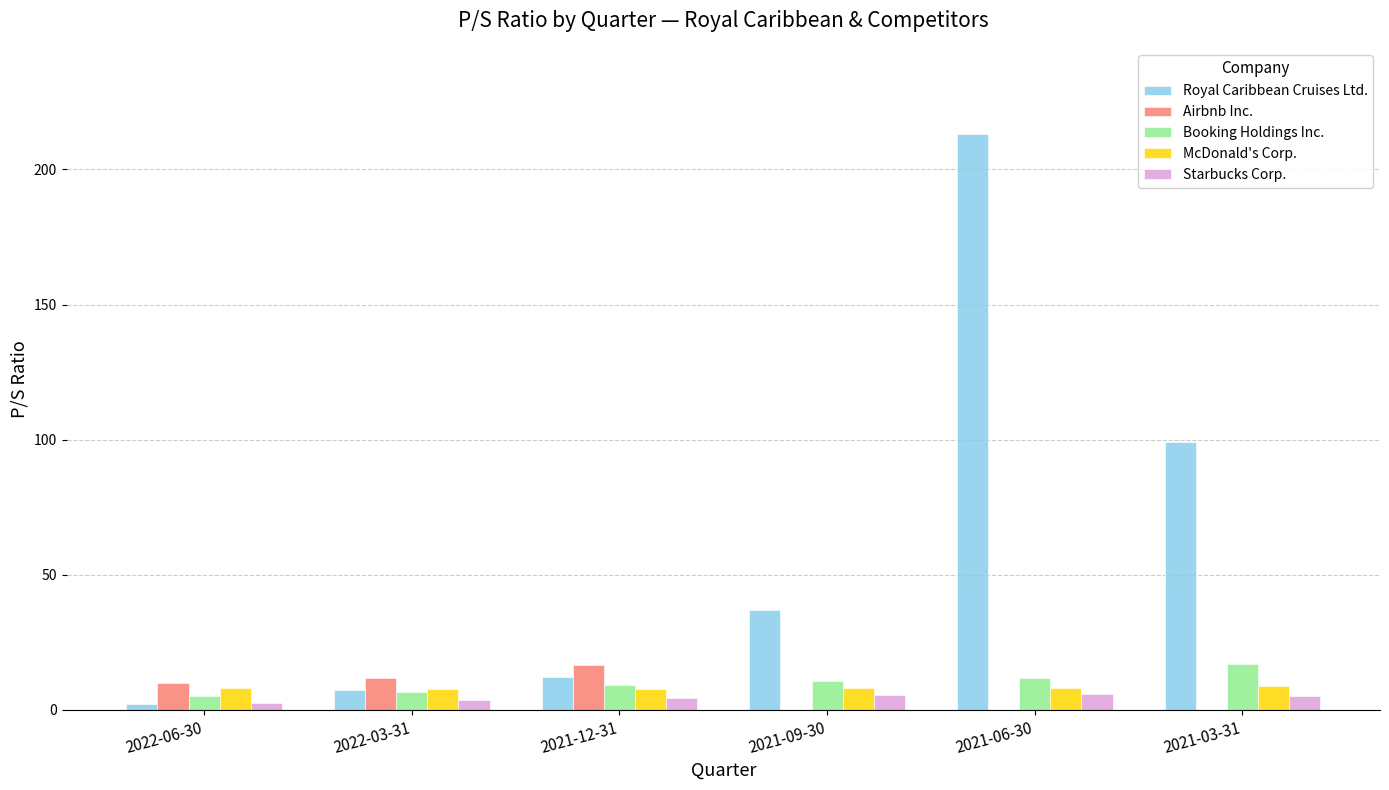

What are all the series names shown in the legend?

Royal Caribbean Cruises Ltd., Airbnb Inc., Booking Holdings Inc., McDonald's Corp., Starbucks Corp.